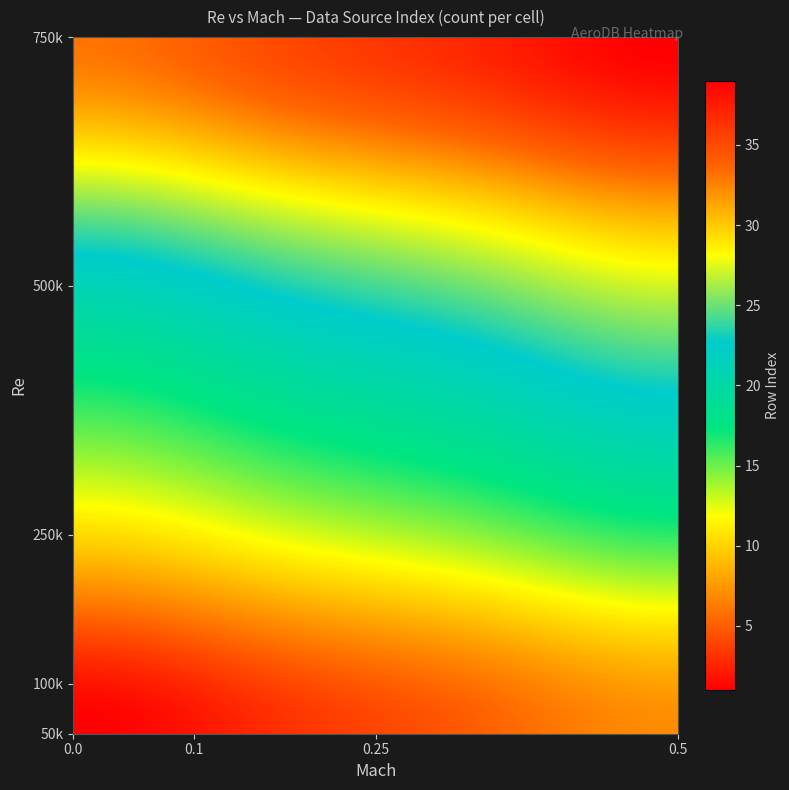

Which series has the widest spread of values?

50000